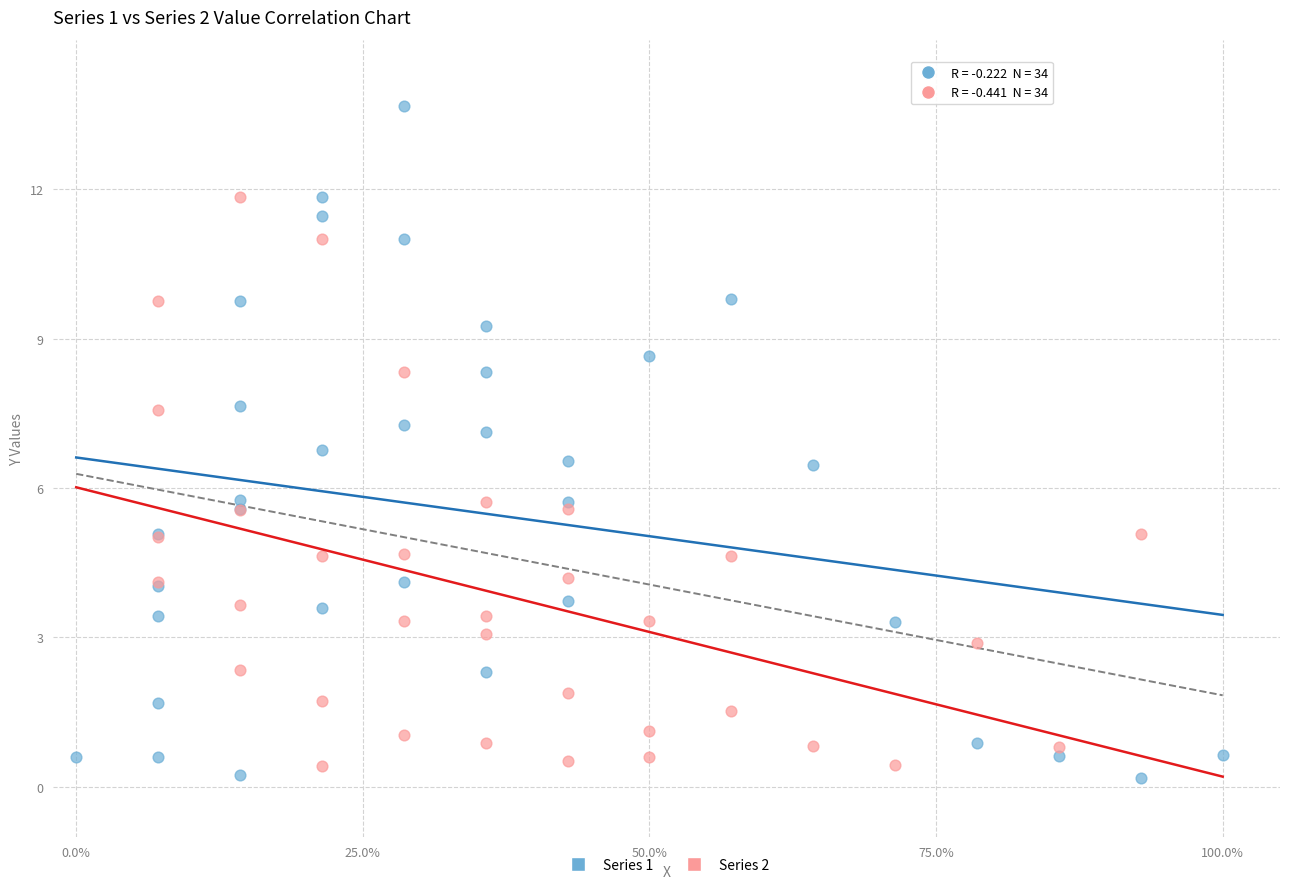

Which series has the largest Y range (max minus min)?

Series 1